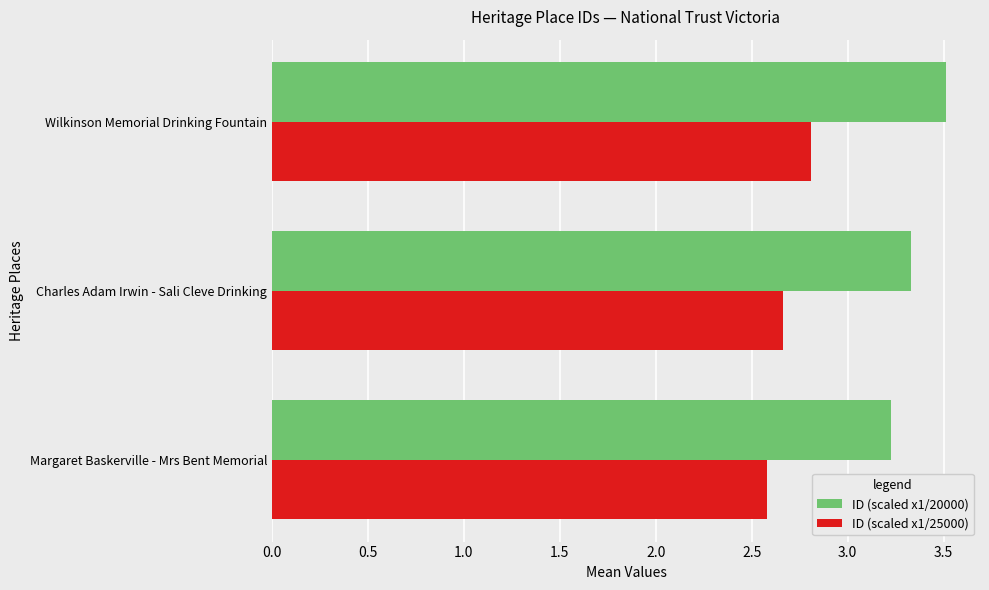

Which series has the largest range (max minus min)?

ID (scaled x1/20000)